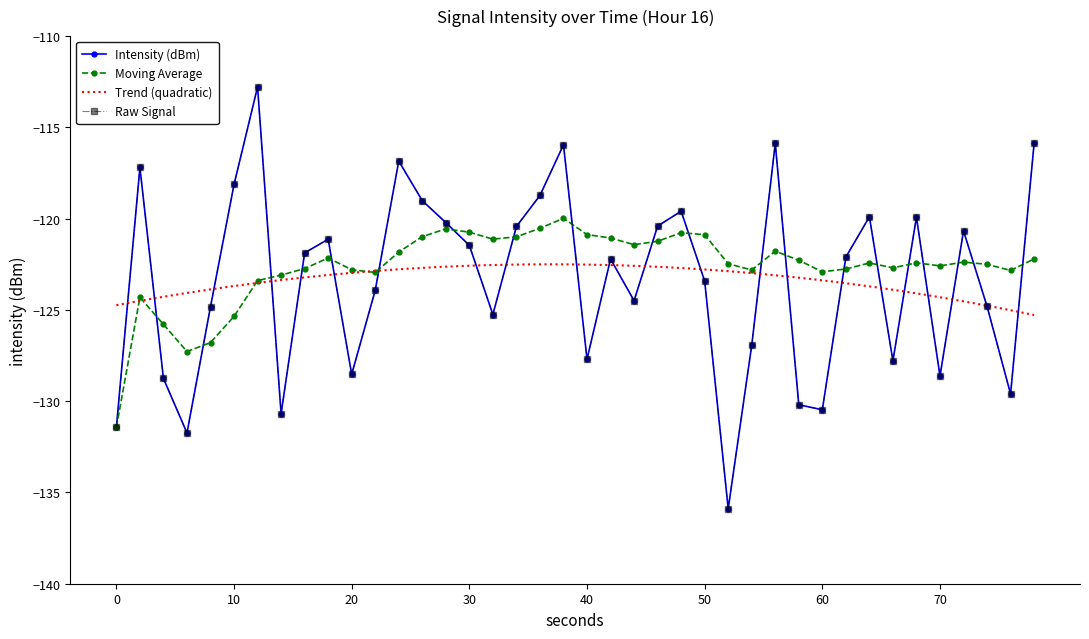

How many intersections are there between moving_avg and intensity(dBm)?

20